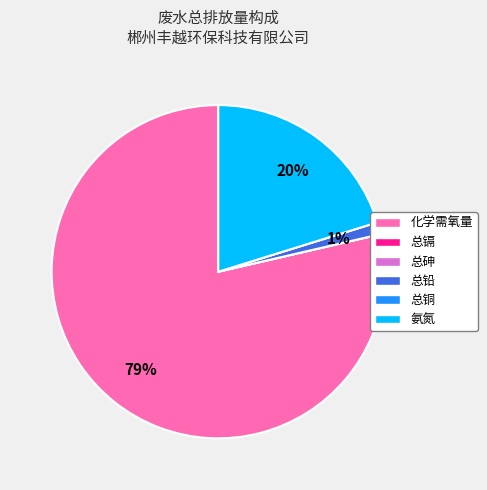

Is the sum of 化学需氧量 and 氨氮 greater than half?

Yes